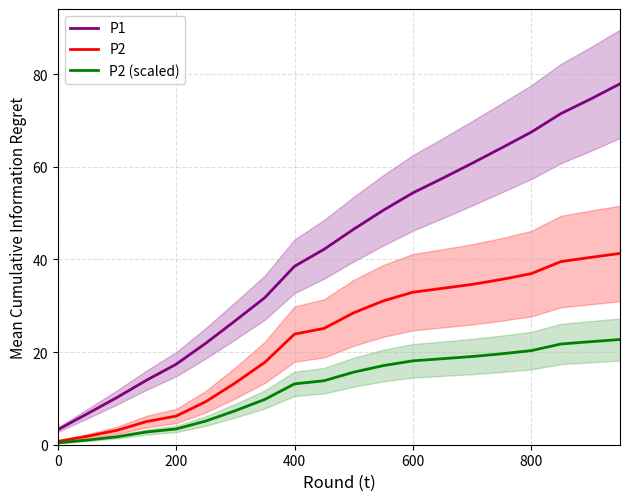

True or false: P2 and P2 (scaled) cross at least once.

False